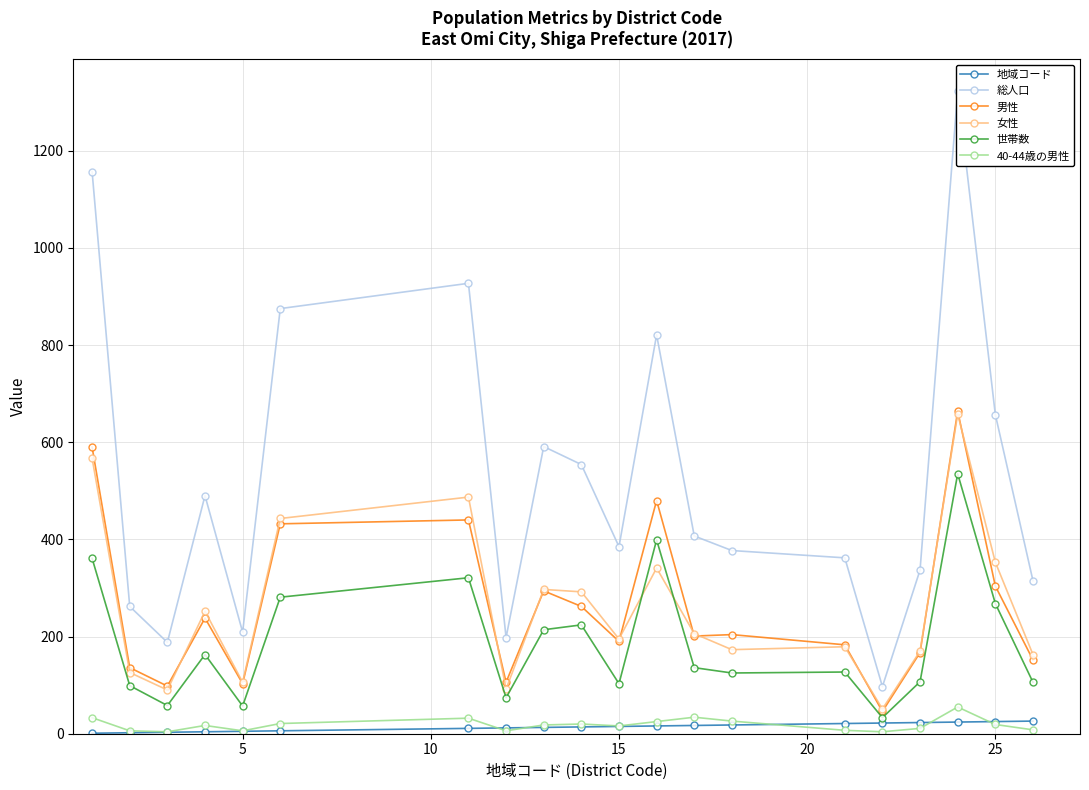

What is the minimum value for 世帯数?

33